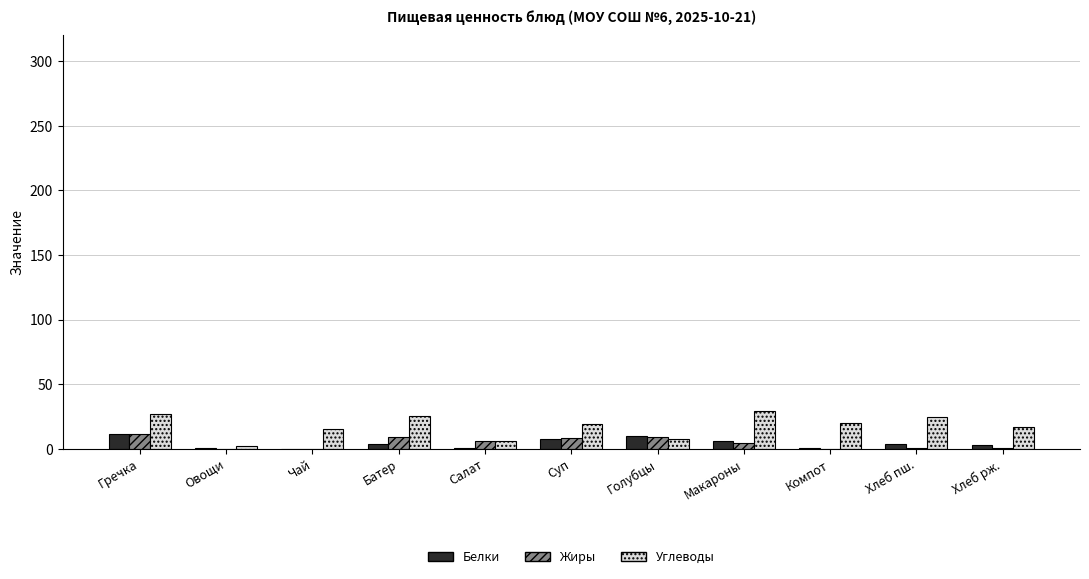

How many distinct data groups are displayed?

3